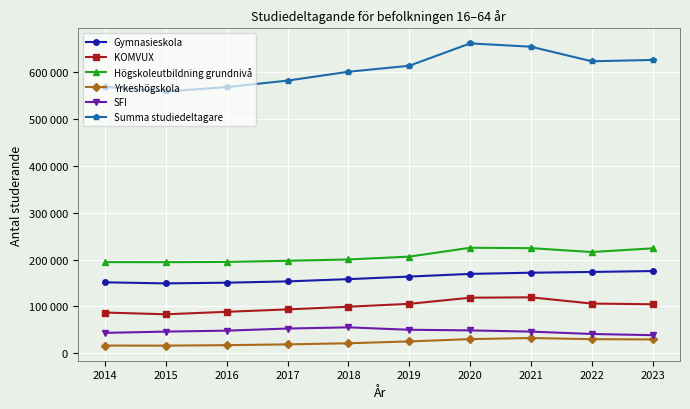

At how many categories does at least one series exceed 549455?

10